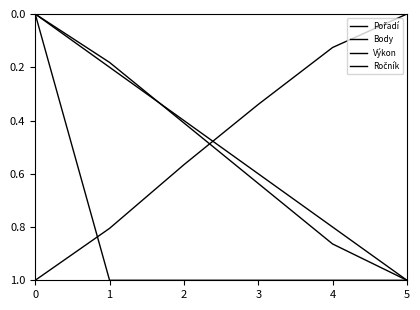

How many lines are shown in the chart?

4